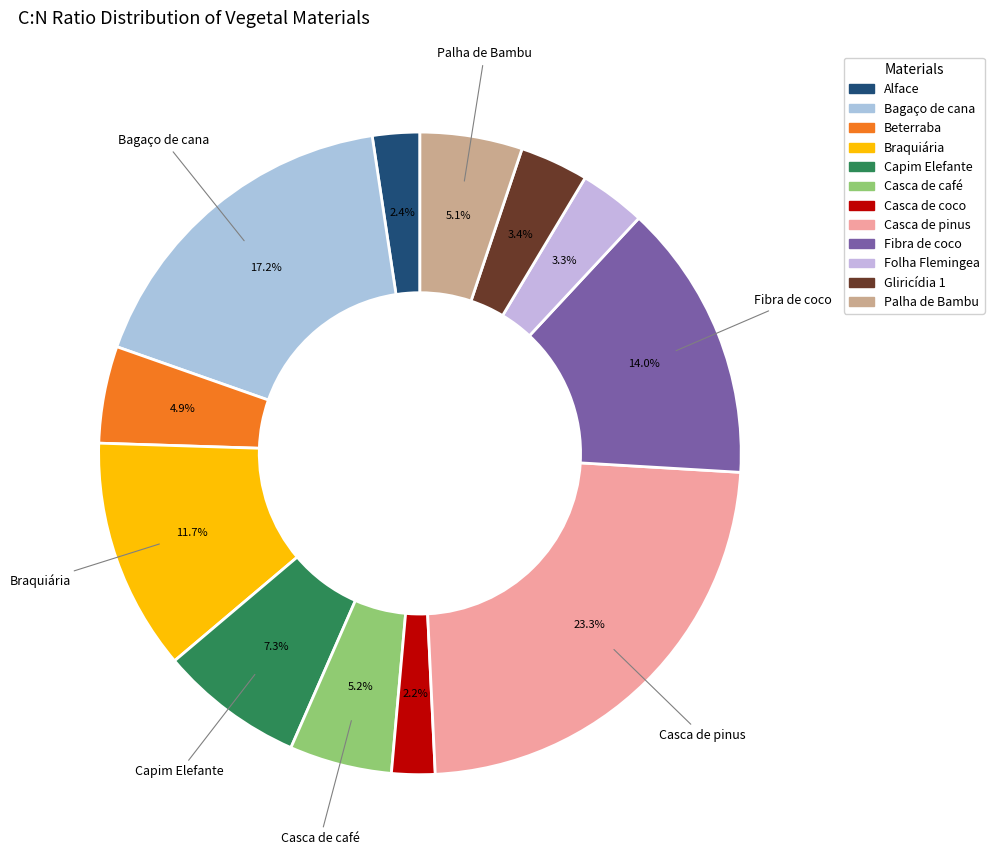

How many segments does this pie chart have?

12